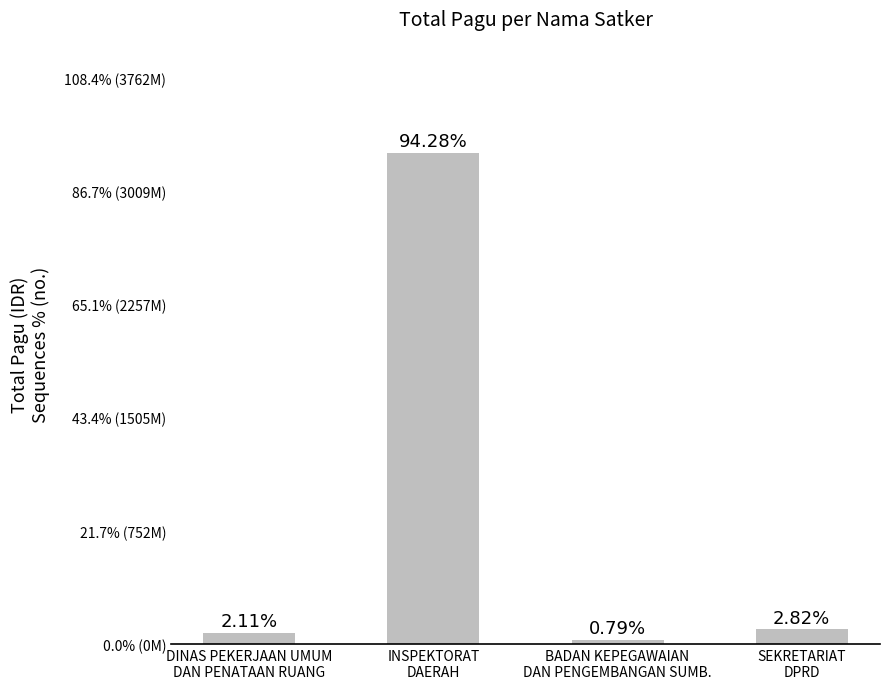

What is the label of the 1st bar from the left?

DINAS PEKERJAAN UMUM
DAN PENATAAN RUANG